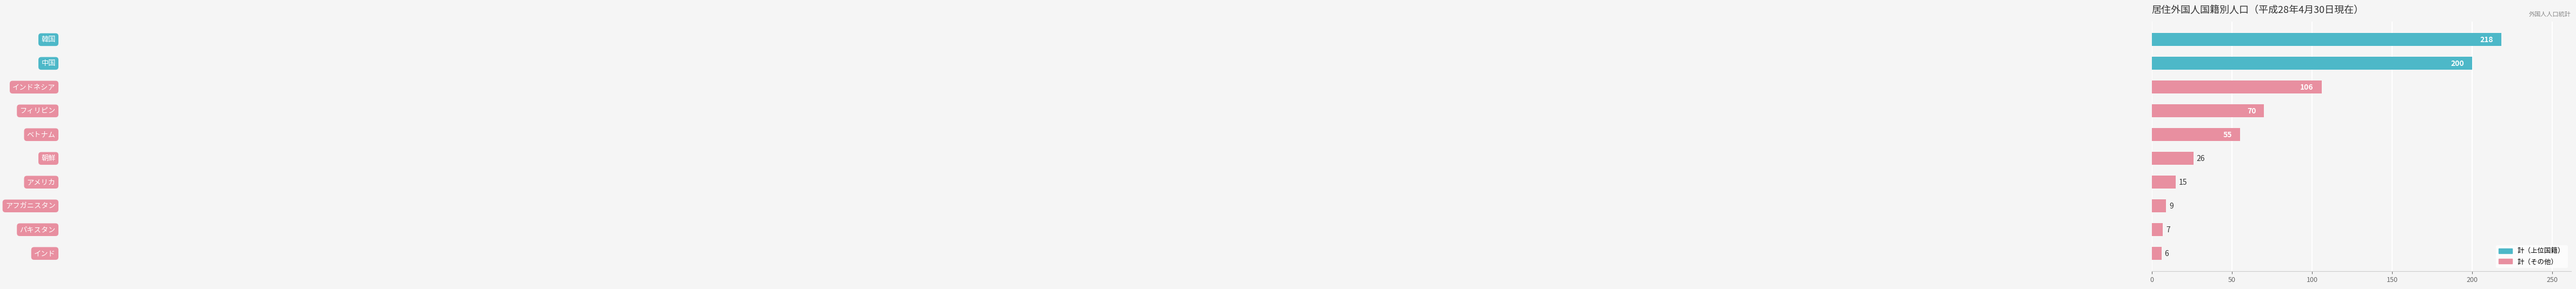

What is the greatest value displayed?

218